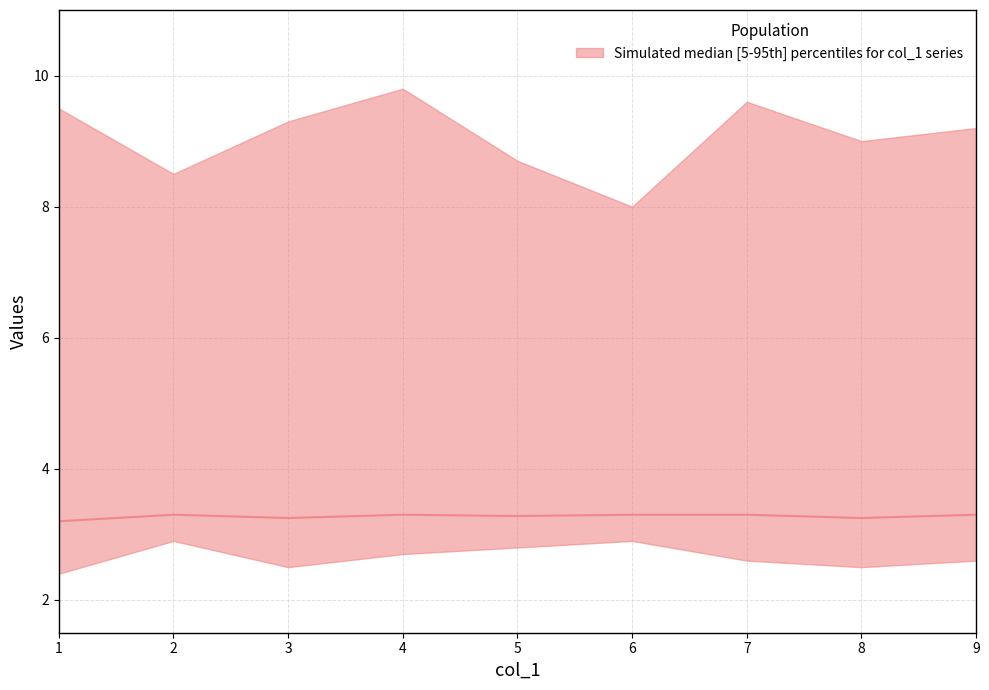

Rank the categories by value from highest to lowest.

2, 4, 6, 7, 9, 5, 3, 8, 1